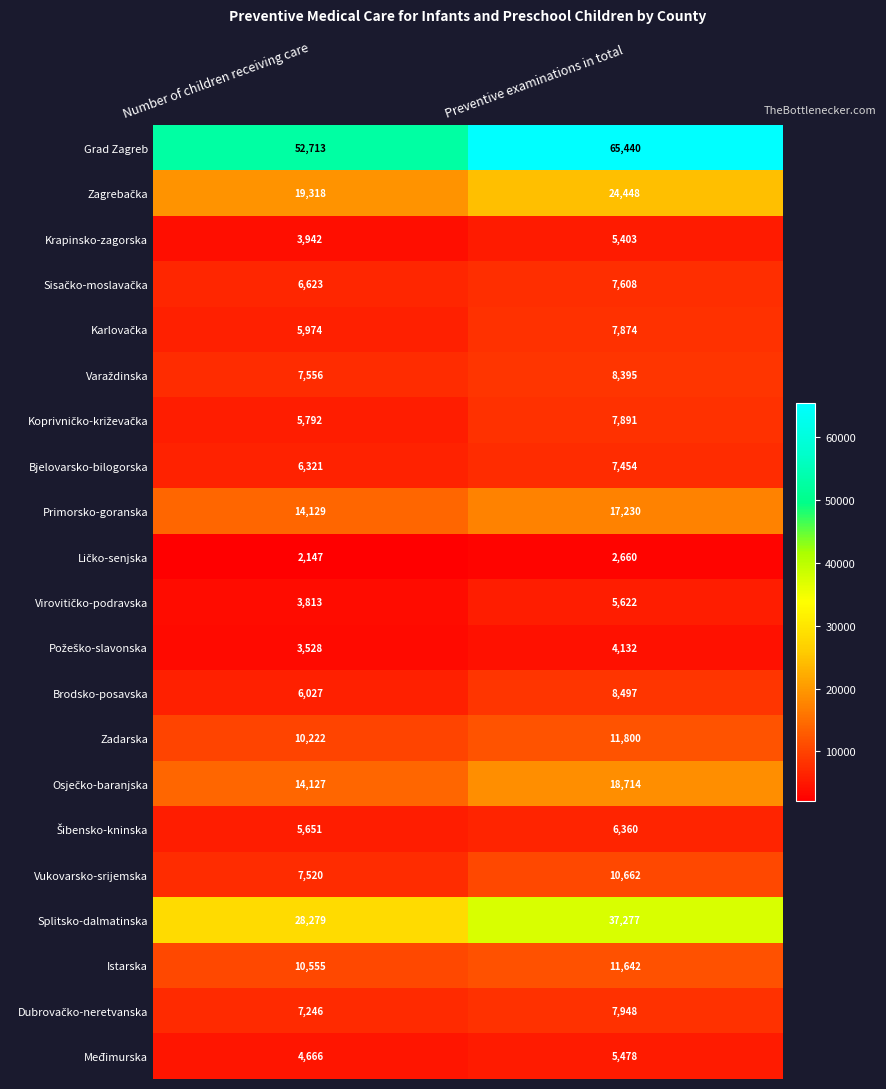

Which category has the lowest value in the Bjelovarsko-bilogorska series?

Number of children receiving care